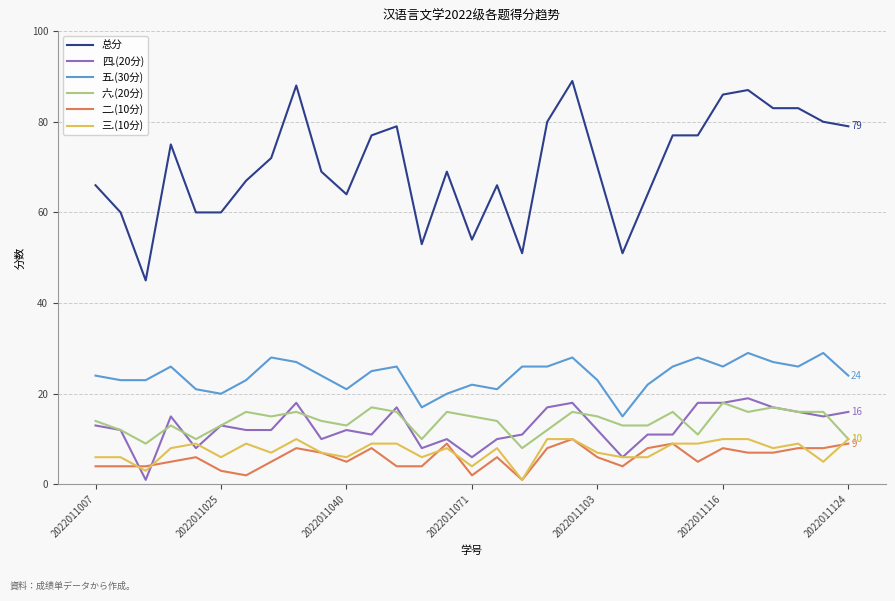

True or false: 五.(30分) and 四.(20分) cross at least once.

False